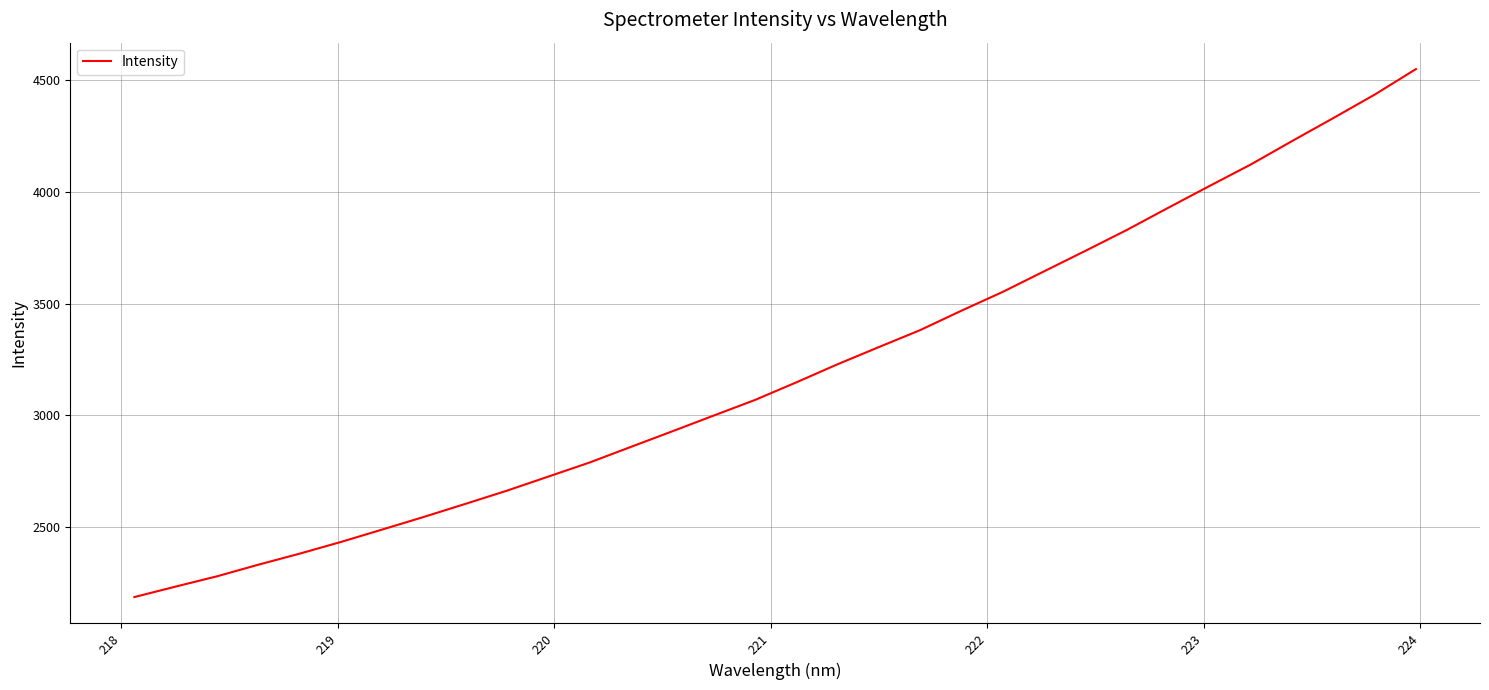

What is the smallest value displayed?

2186.5